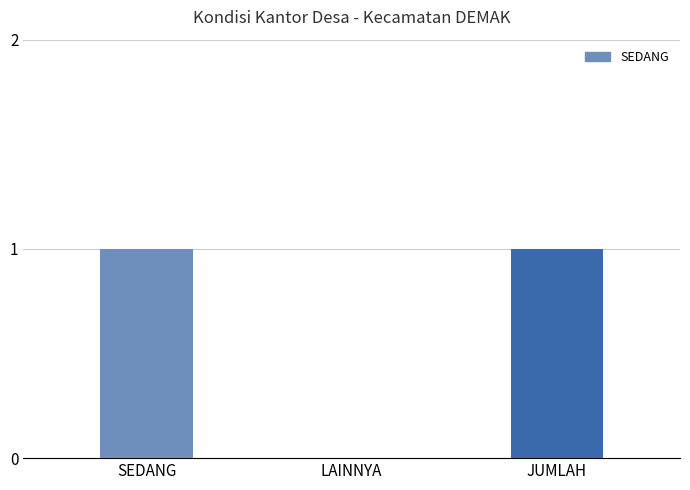

Are the bars horizontal?

No